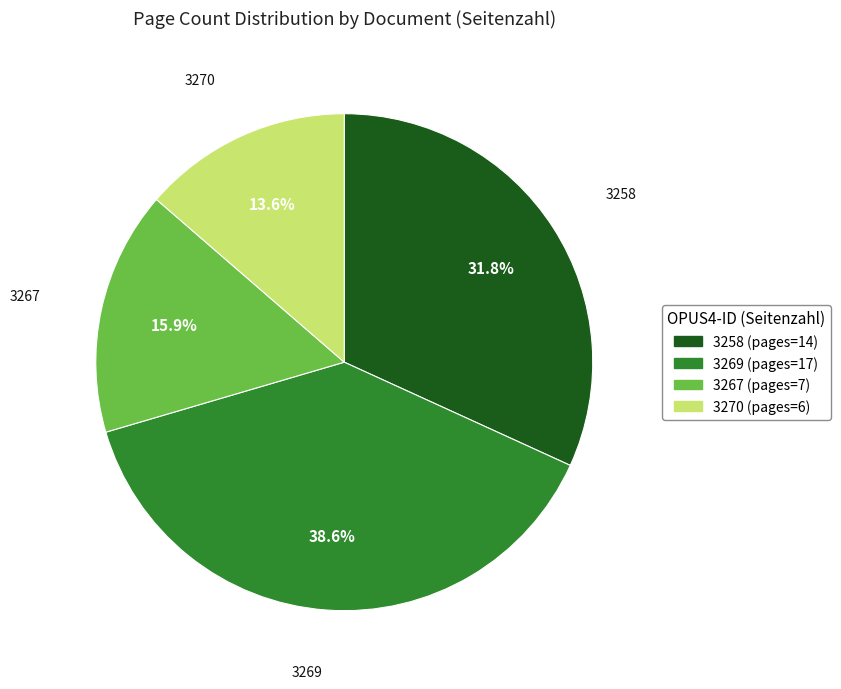

Which slice is the smallest?

3270